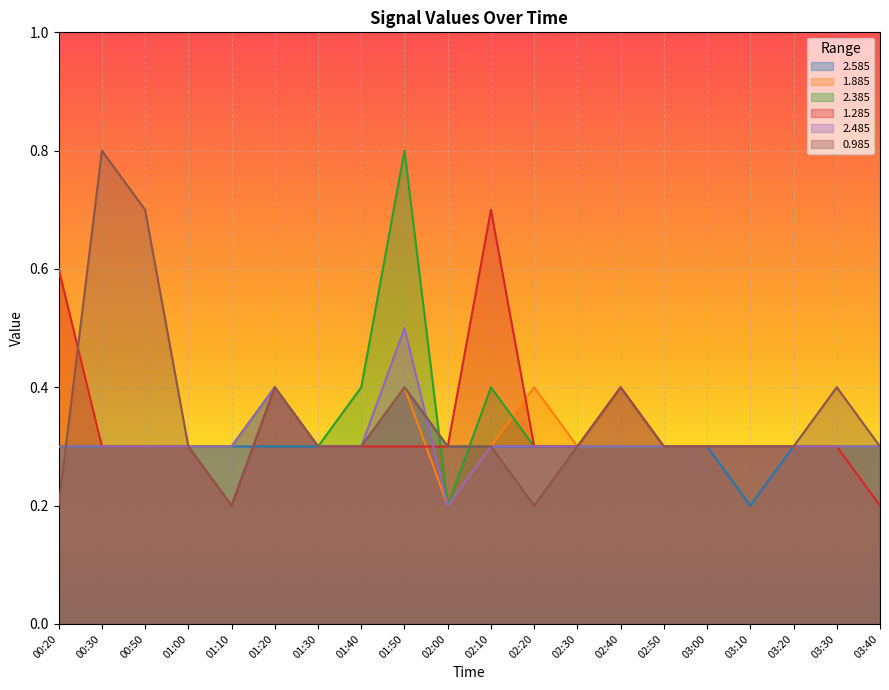

How many interior local valleys does the 0.985 series have?

2